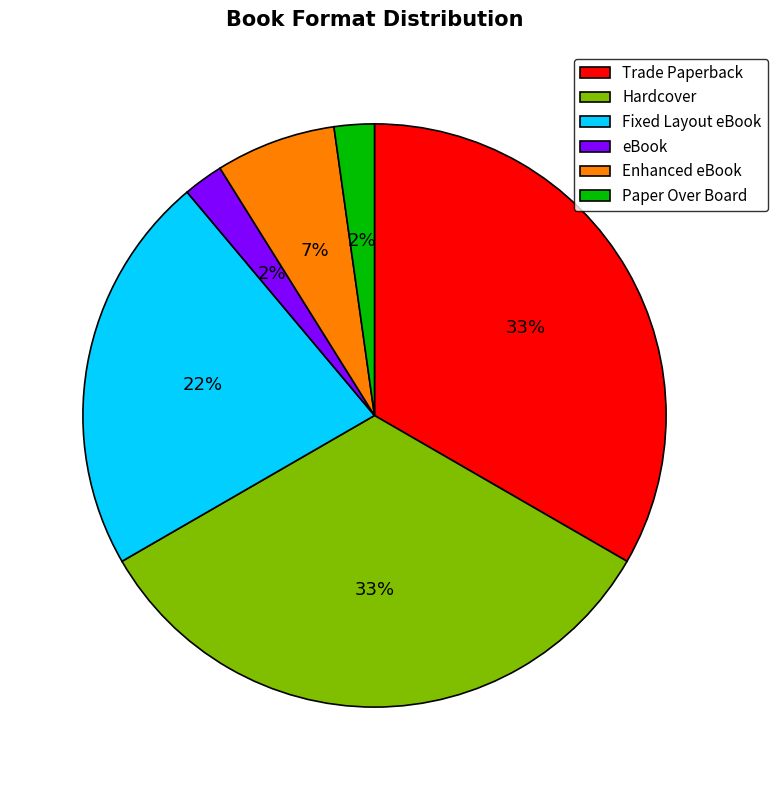

How many segments does this pie chart have?

6